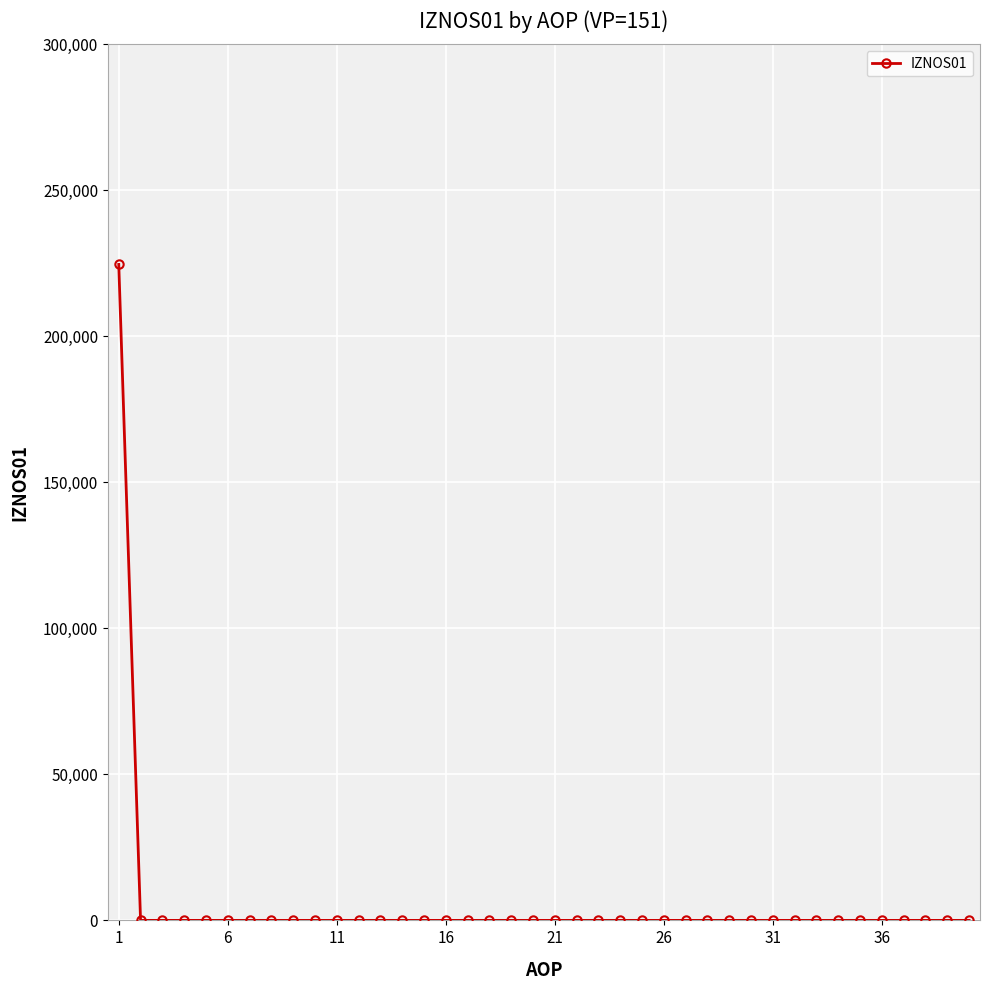

What is the maximum value shown in the chart?

224629.2